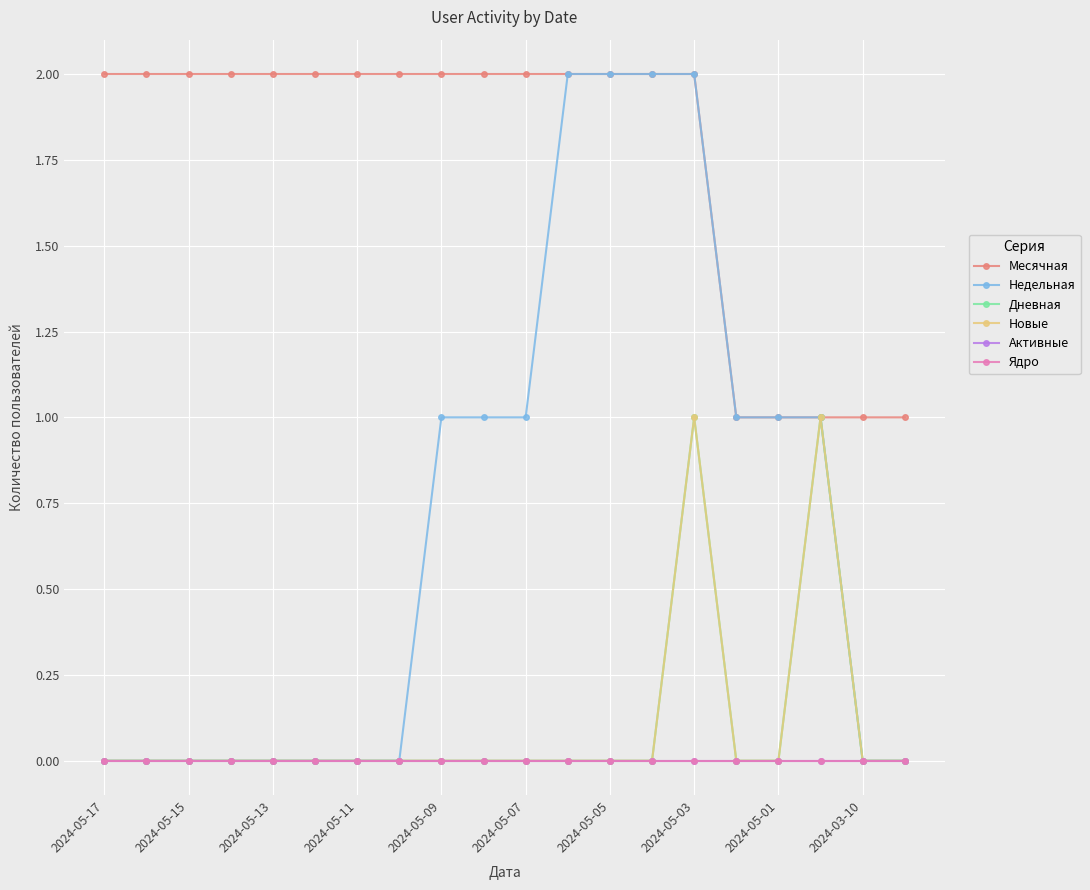

At which label does Ядро reach its peak?

2024-05-17